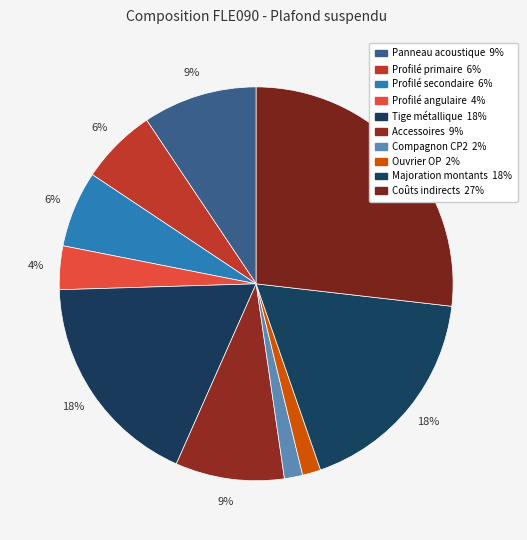

How many slices are in this pie chart?

10